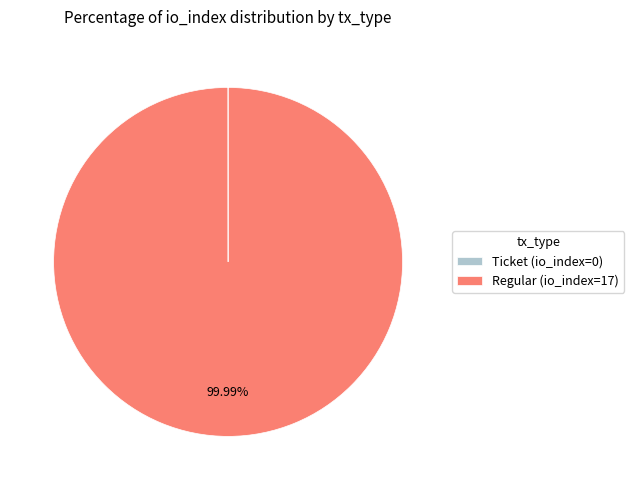

Which slice represents more than half of the pie?

Regular (io_index=17)